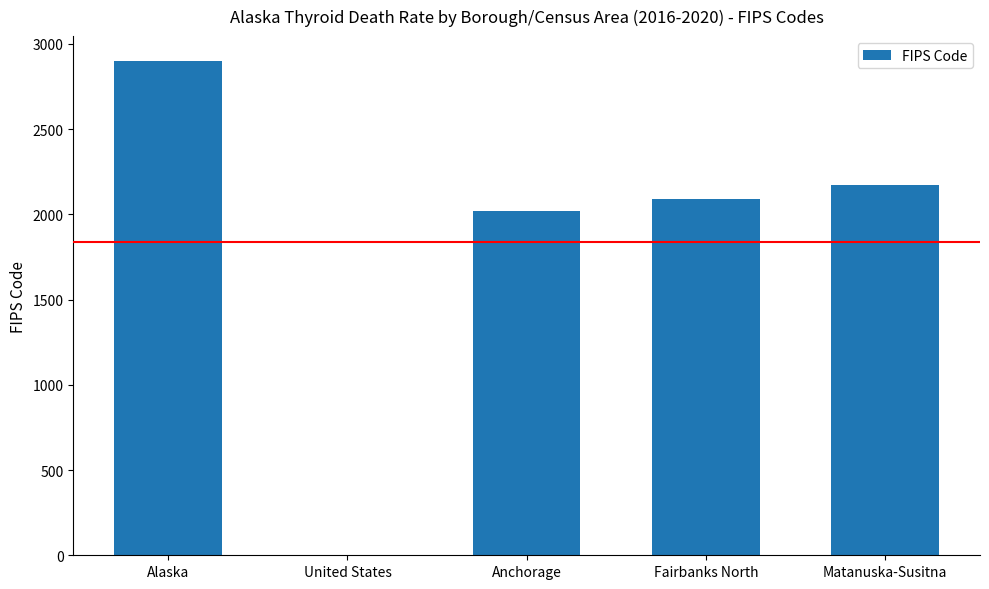

Reading left to right, extract all data points from this chart.

Alaska=2900	United States=0	Anchorage=2020	Fairbanks North=2090	Matanuska-Susitna=2170